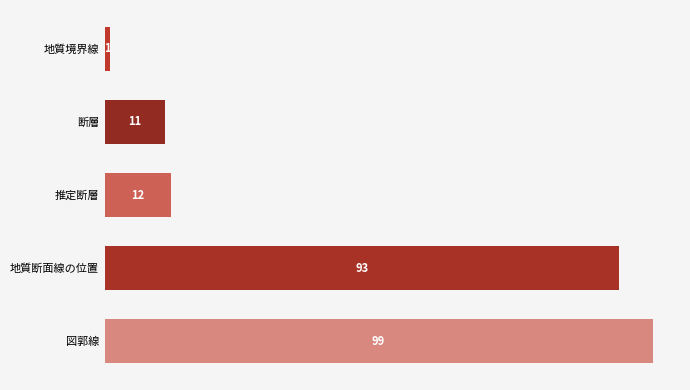

The value at 断層 is 15. True or false?

False